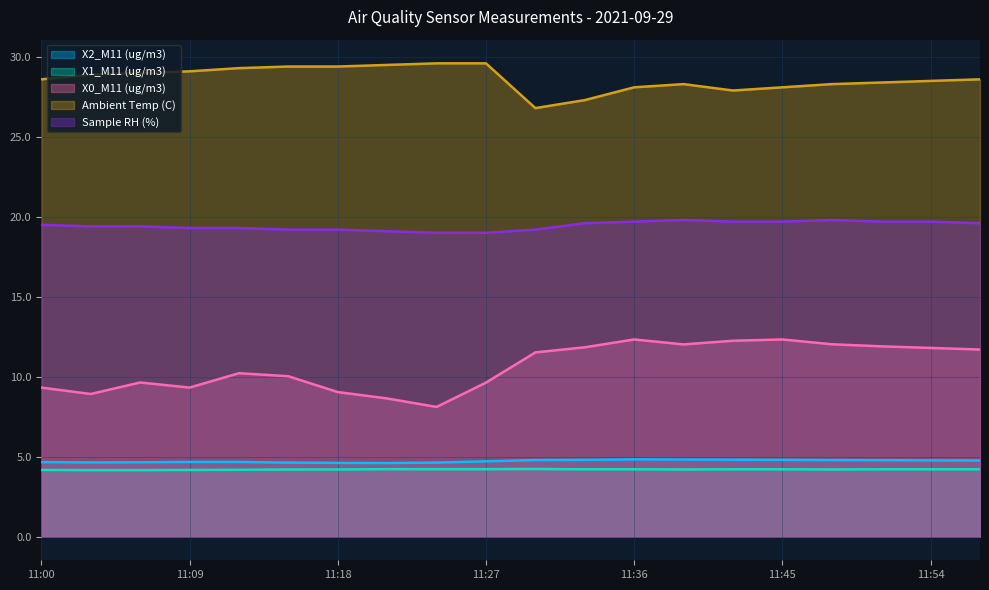

Reading left to right, what are all the values shown in this chart?

X2_M11 (ug/m3): 4.7	4.6	4.7	4.7	4.7	4.6	4.6	4.6	4.6	4.7	4.8	4.8	4.8	4.8	4.8	4.8	4.8	4.8	4.8	4.8
X1_M11 (ug/m3): 4.2	4.2	4.2	4.2	4.2	4.2	4.2	4.2	4.2	4.2	4.2	4.2	4.2	4.2	4.2	4.2	4.2	4.2	4.2	4.2
X0_M11 (ug/m3): 9.3	8.9	9.6	9.3	10.2	10.0	9.0	8.6	8.1	9.6	11.5	11.8	12.3	12.0	12.2	12.3	12.0	11.9	11.8	11.7
Ambient Temp (C): 28.6	28.9	29.0	29.1	29.3	29.4	29.4	29.5	29.6	29.6	26.8	27.3	28.1	28.3	27.9	28.1	28.3	28.4	28.5	28.6
Sample RH (%): 19.5	19.4	19.4	19.3	19.3	19.2	19.2	19.1	19.0	19.0	19.2	19.6	19.7	19.8	19.7	19.7	19.8	19.7	19.7	19.6